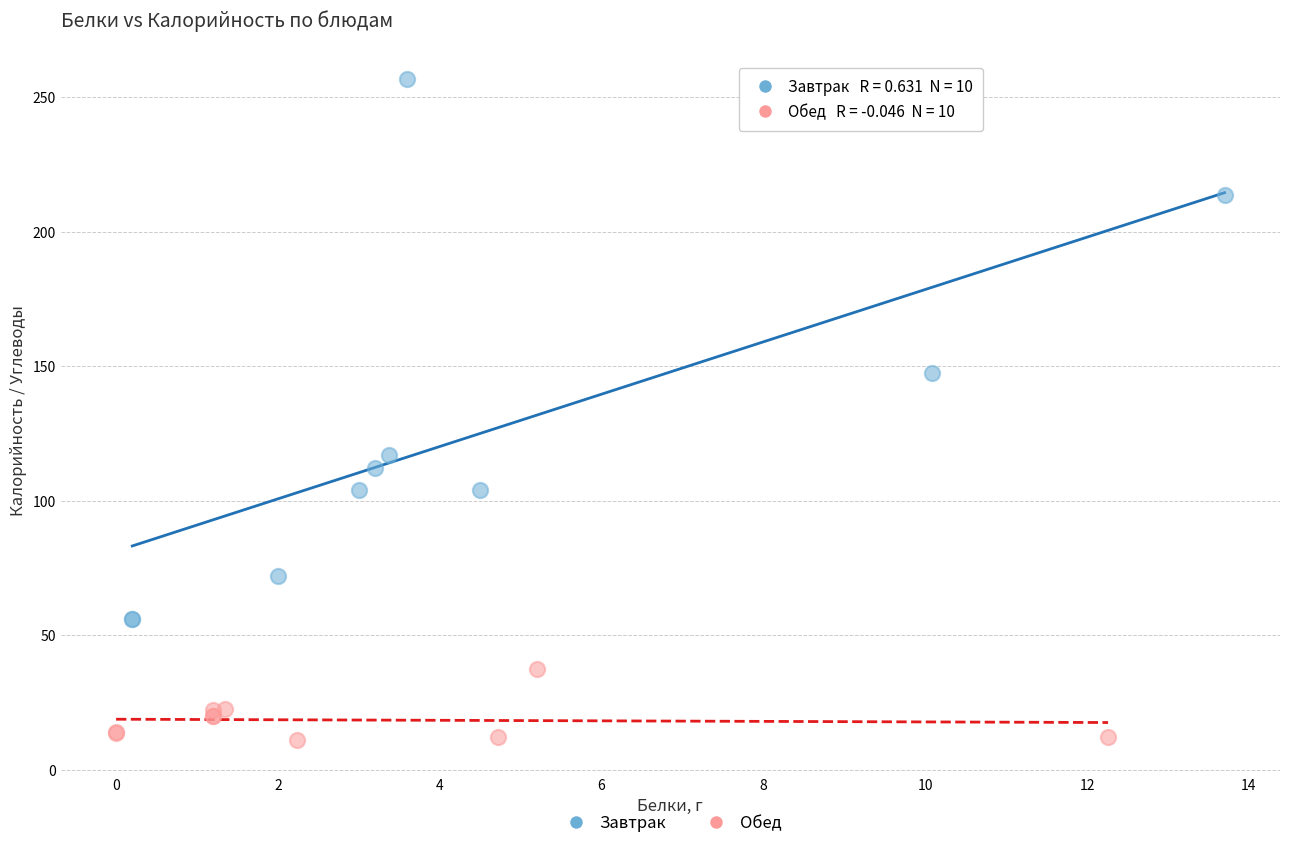

Which series reaches the maximum Y coordinate?

Завтрак